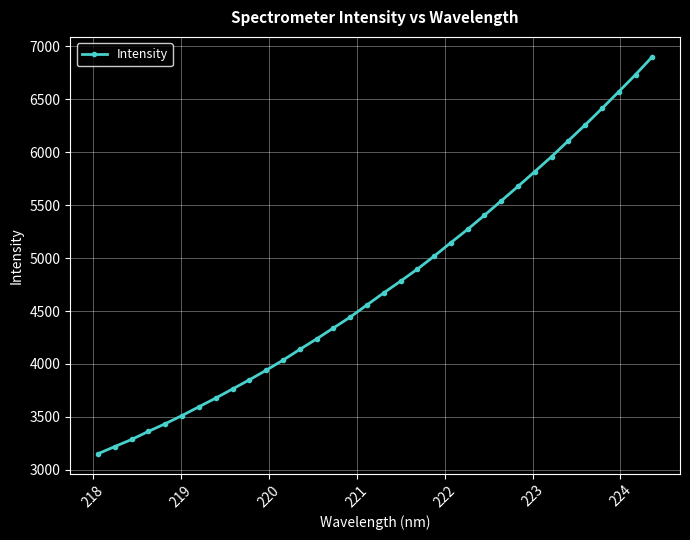

What is the average value?

4756.6